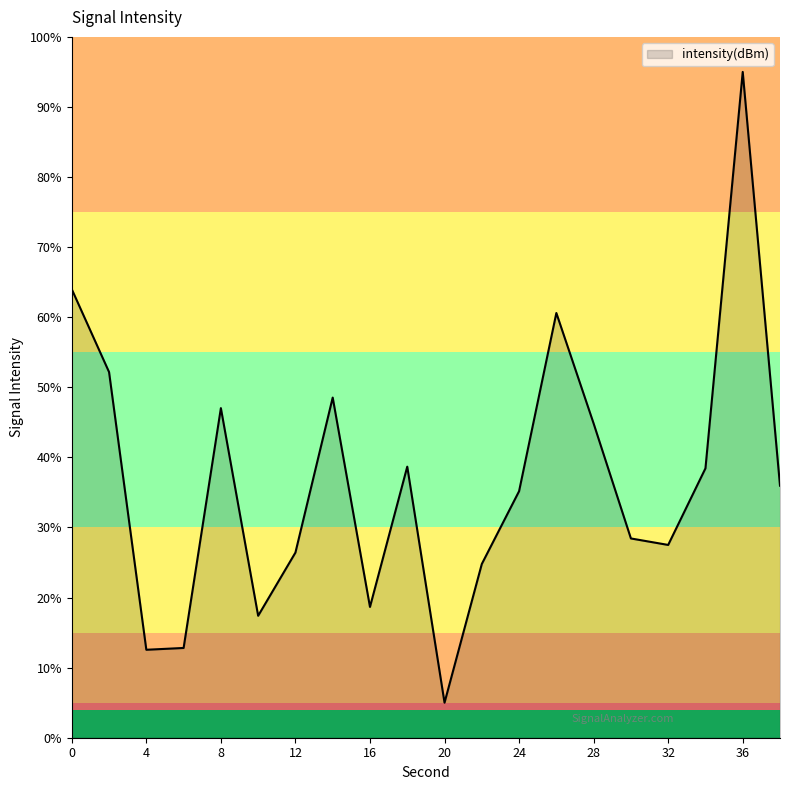

What is the difference between the maximum and minimum values?

90.0